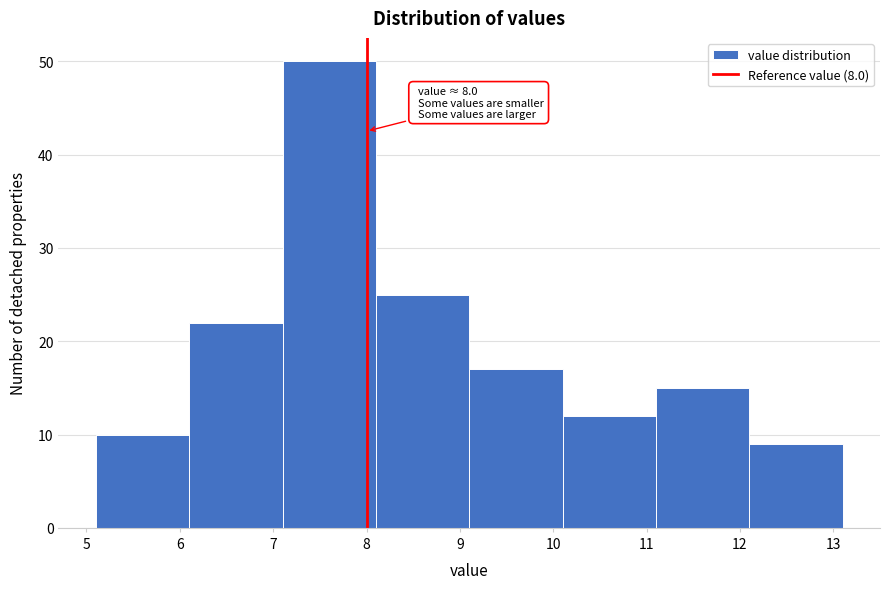

Which range on the x-axis has the tallest bar?

7.1 to 8.1